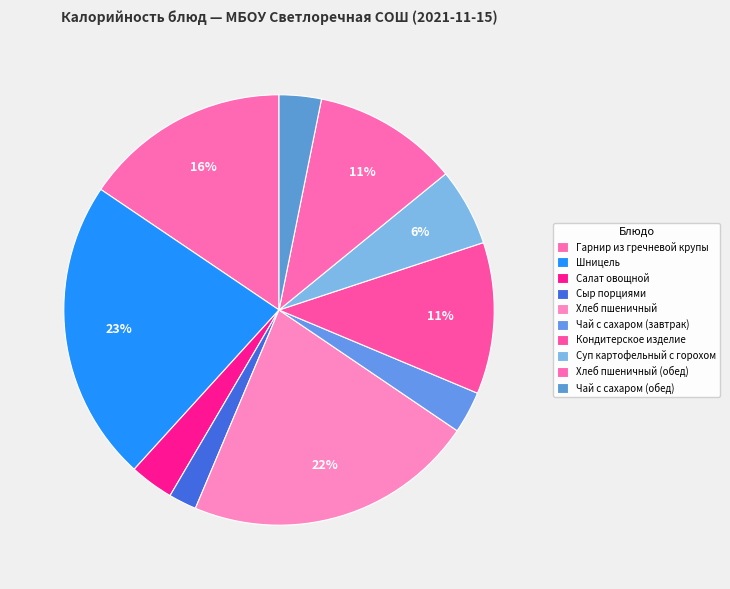

What percentage is the Хлеб пшеничный slice, to the nearest percent?

22%